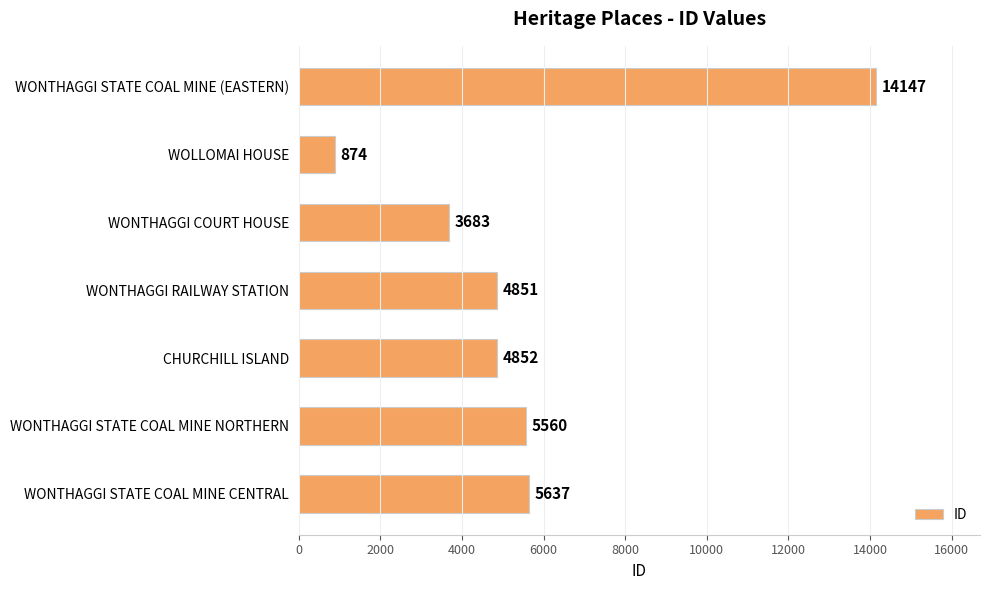

What is the sum of all values?

39604